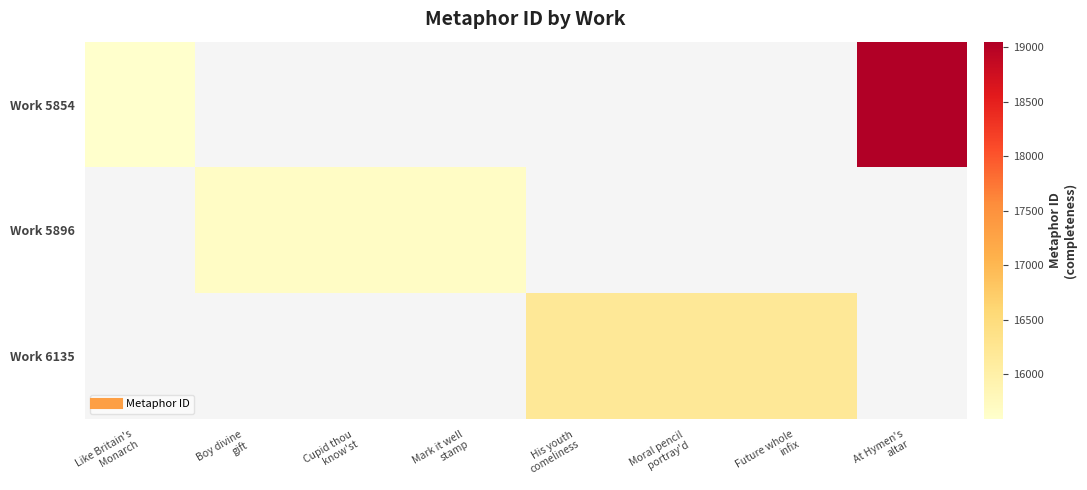

Which series has the largest range (max minus min)?

Work 5854